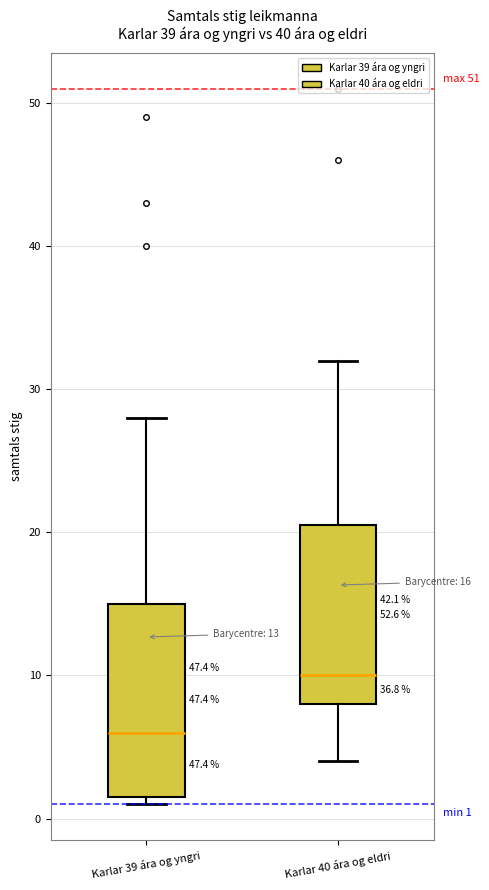

Which box's median line is the highest?

Karlar 40 ára og eldri